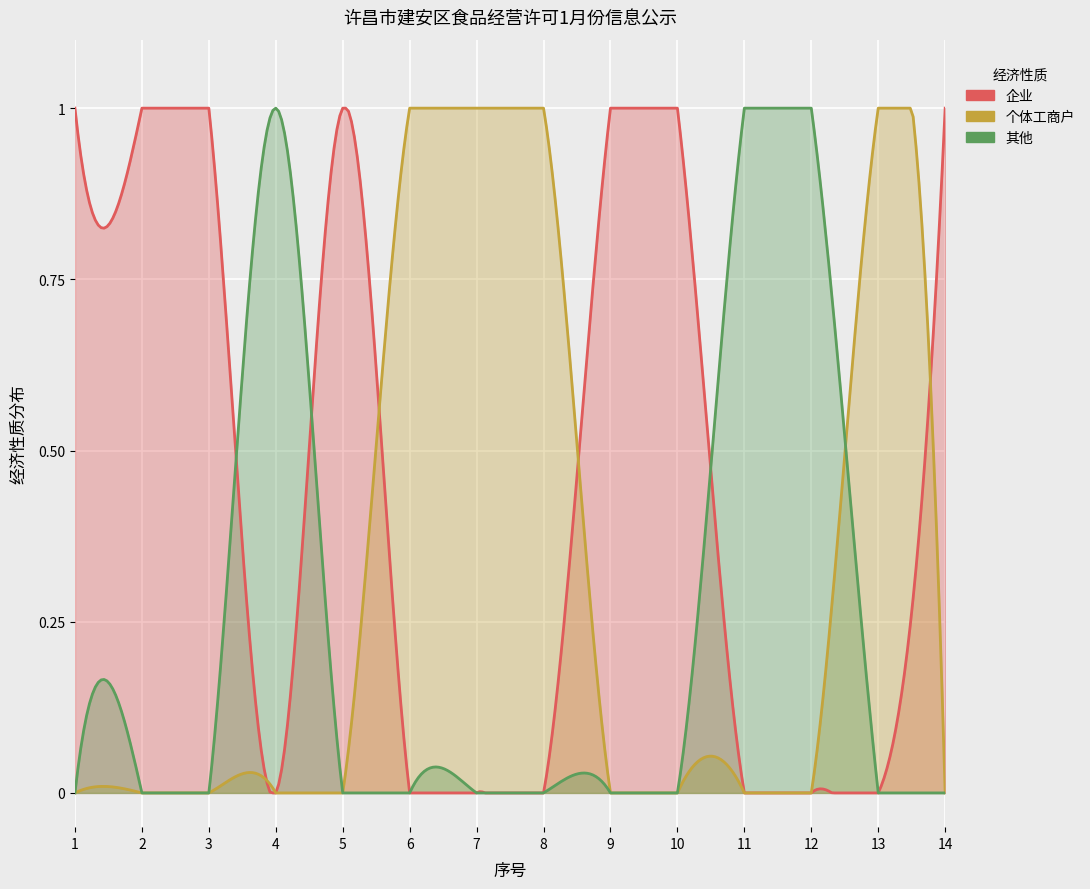

Which category has the highest value across all series?

1